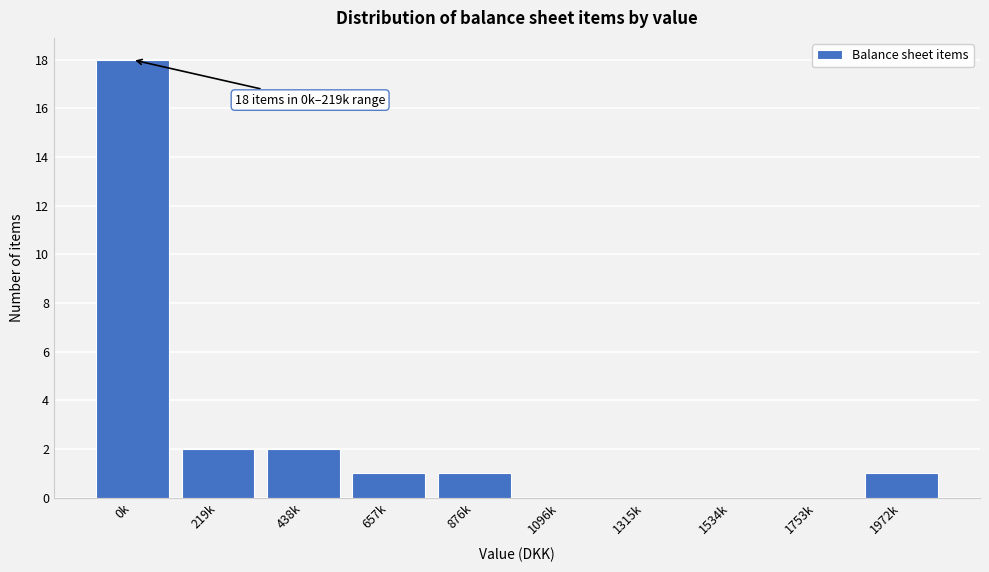

Reading right to left, what are all the values shown in this chart?

1972k=1	1753k=0	1534k=0	1315k=0	1096k=0	876k=1	657k=1	438k=2	219k=2	0k=18